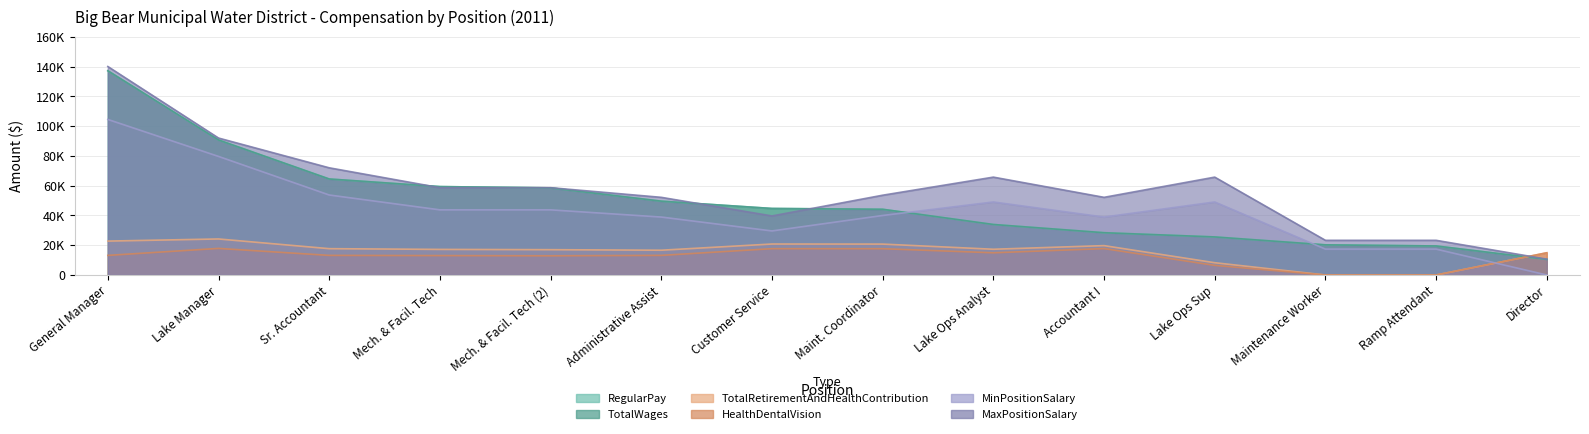

The TotalRetirementAndHealthContribution series shows 6490 at Mech. & Facil. Tech. True or false?

False